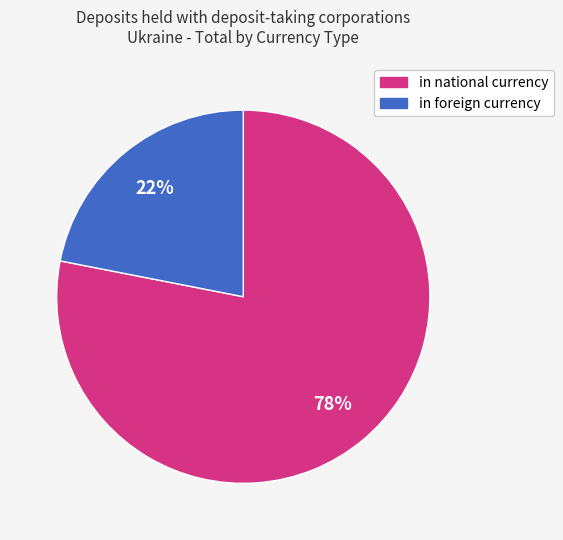

Which has a higher value, in national currency or in foreign currency?

in national currency